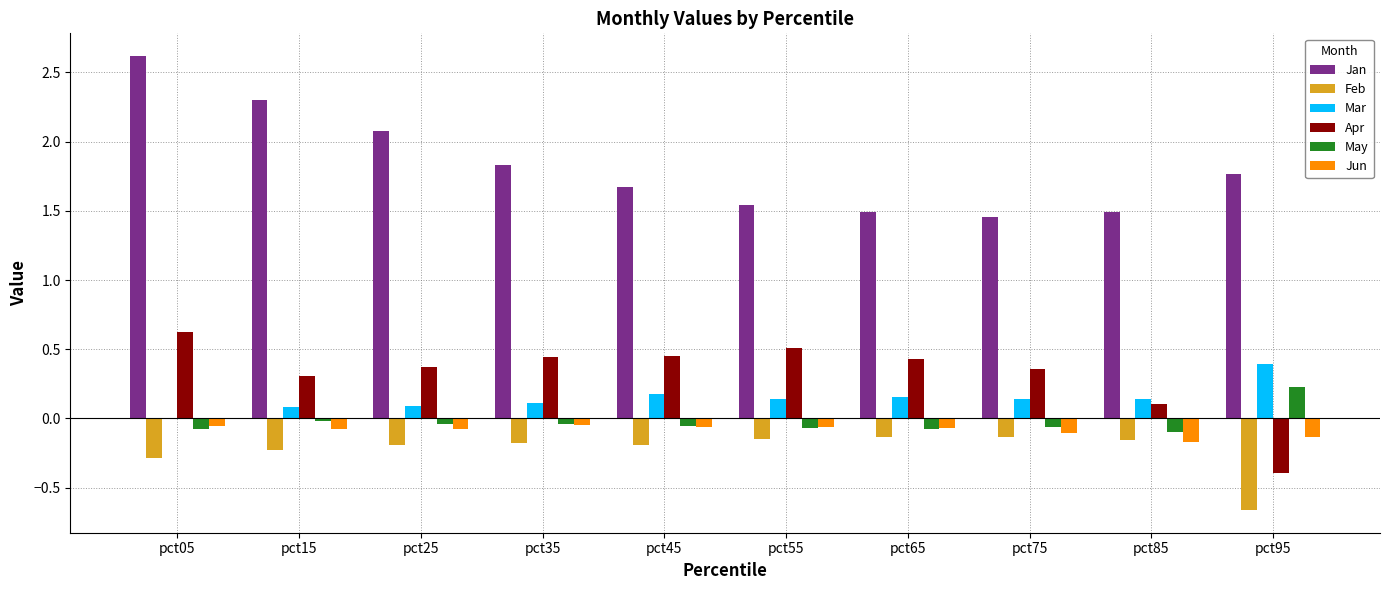

Does the chart contain stacked bars?

No